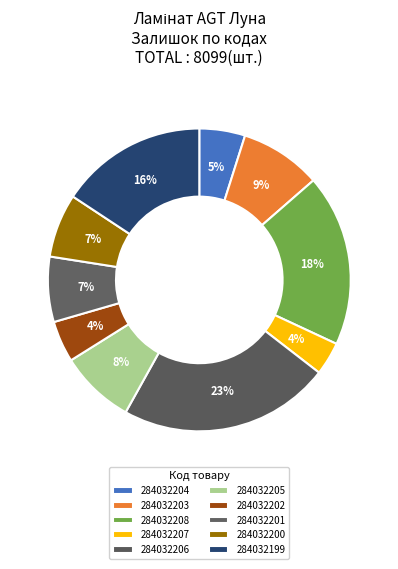

Count the number of slices in the pie.

10